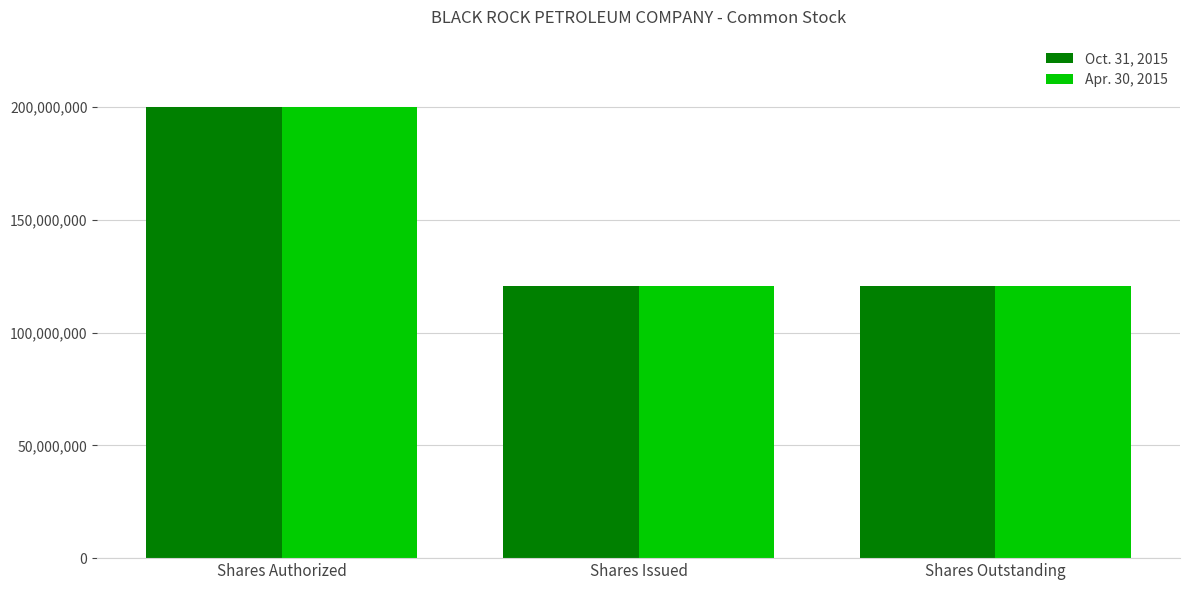

What is the total value across all series at Shares Authorized?

400000000